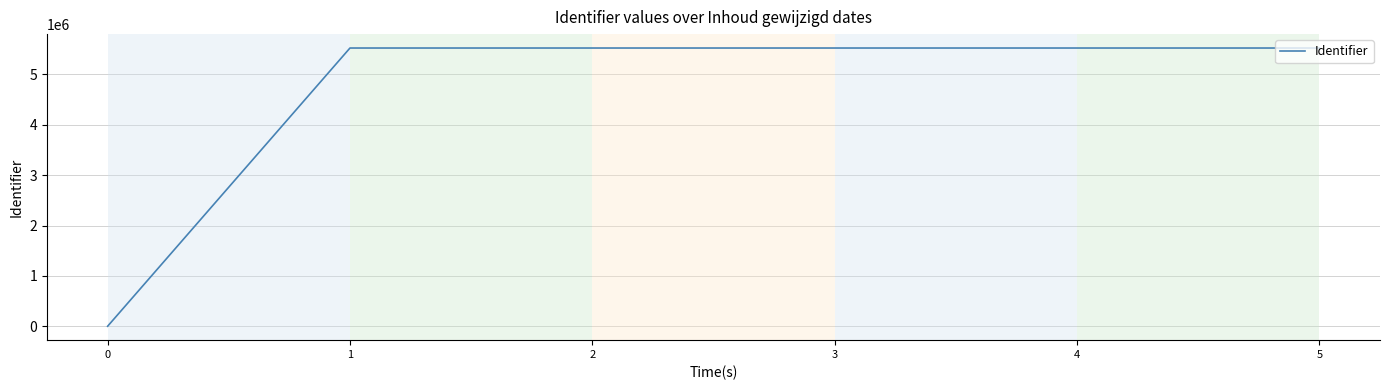

What is the difference between the maximum and minimum values?

5525653